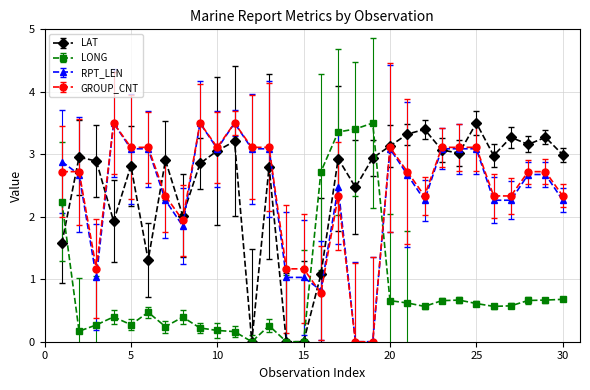

What is the maximum value shown in the chart?

3.5